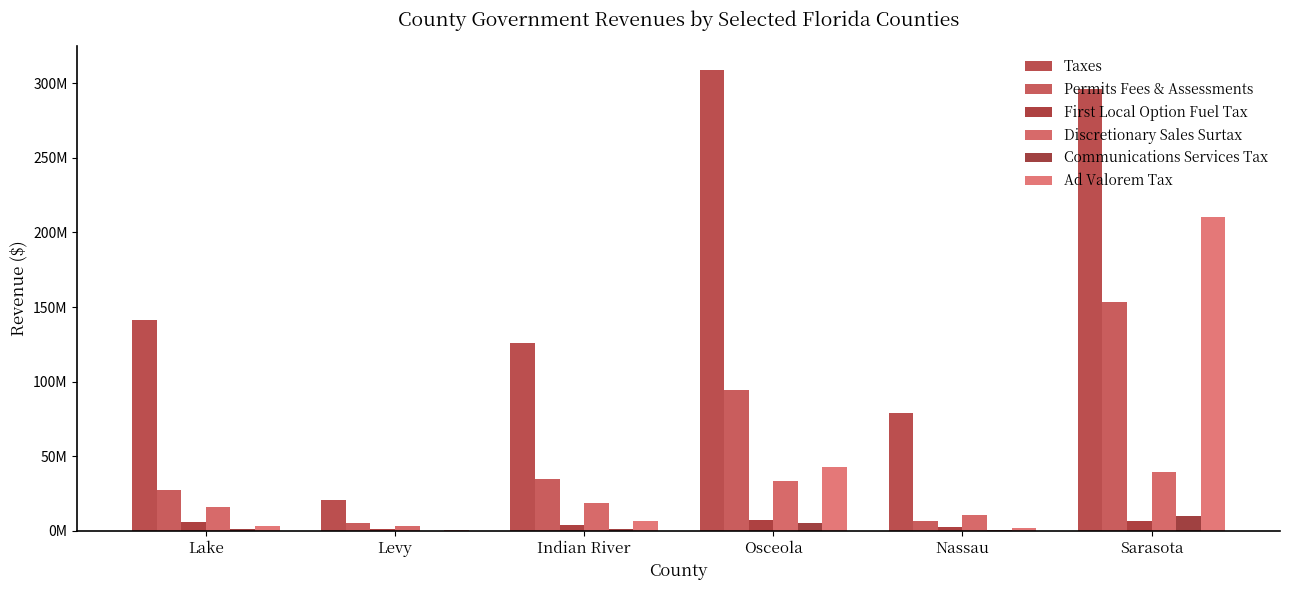

Is it true that Discretionary Sales Surtax equals 17728084 at Nassau?

False